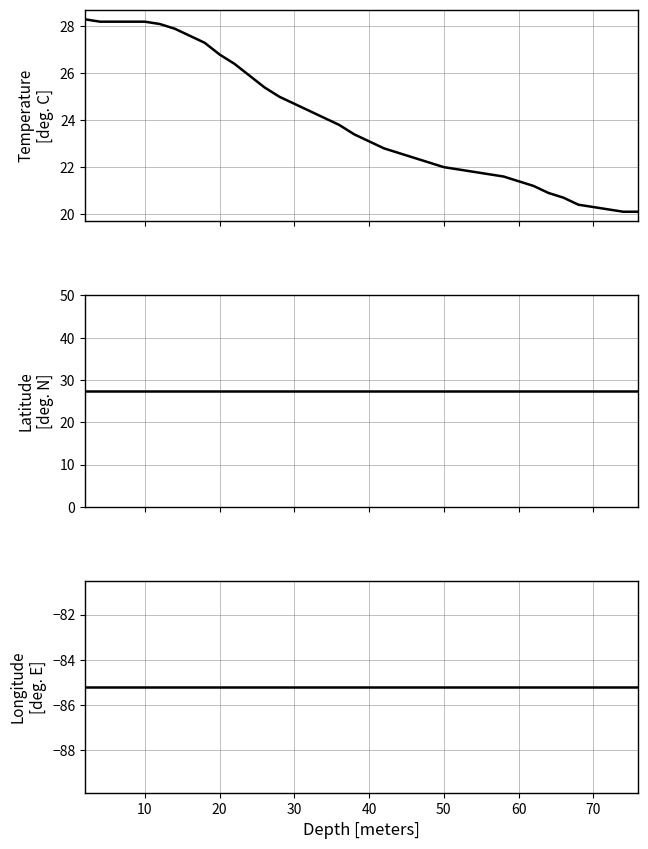

Does the chart have visible grid lines?

Yes